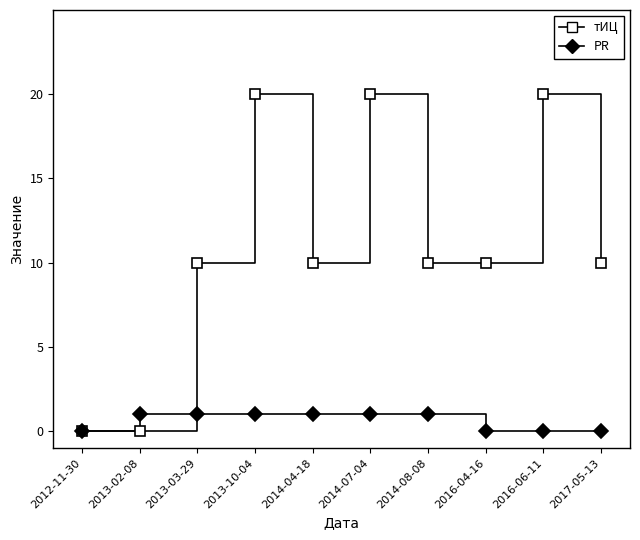

How many categories are shown in the chart?

10